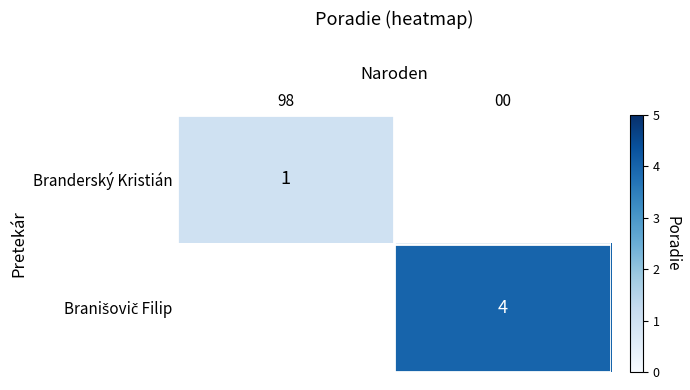

Is it true that Branderský Kristián equals 1 at 98?

True